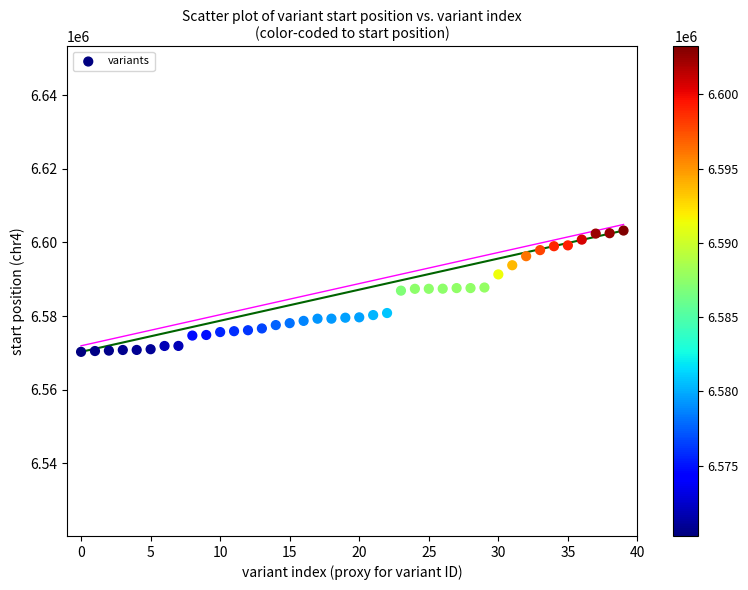

What is the range of Y values (max minus min)?

32939